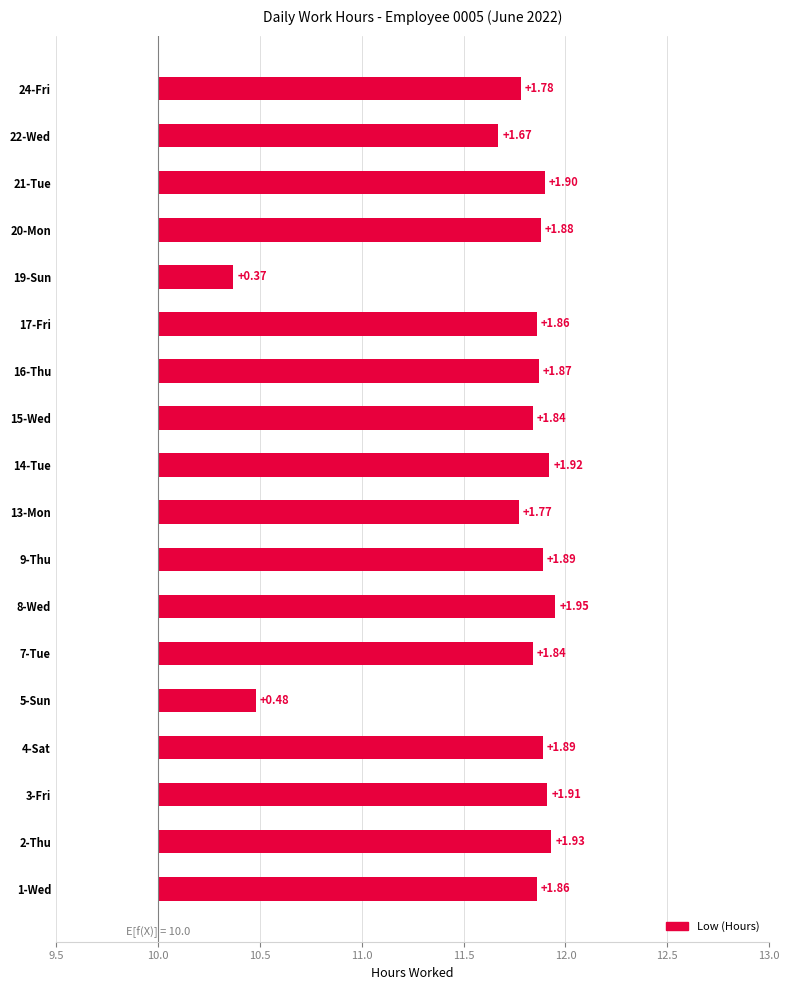

Does the chart contain stacked bars?

No